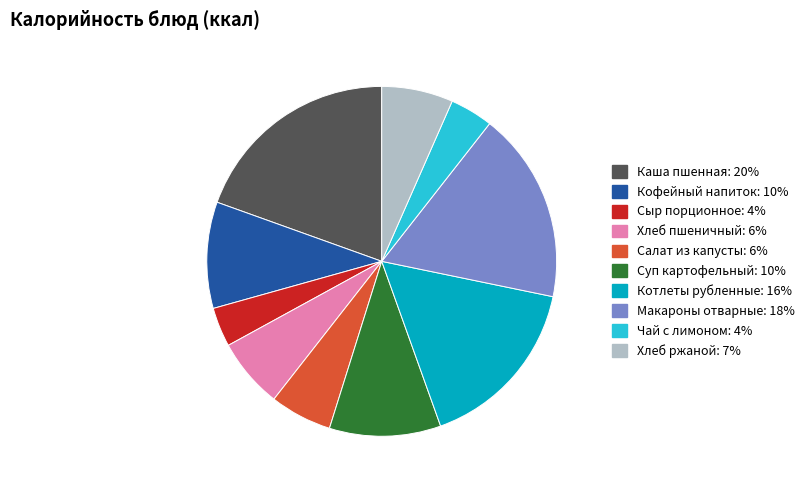

Approximately how many times larger is the value at Суп картофельный: 10% compared to Салат из капусты: 6%?

1.8